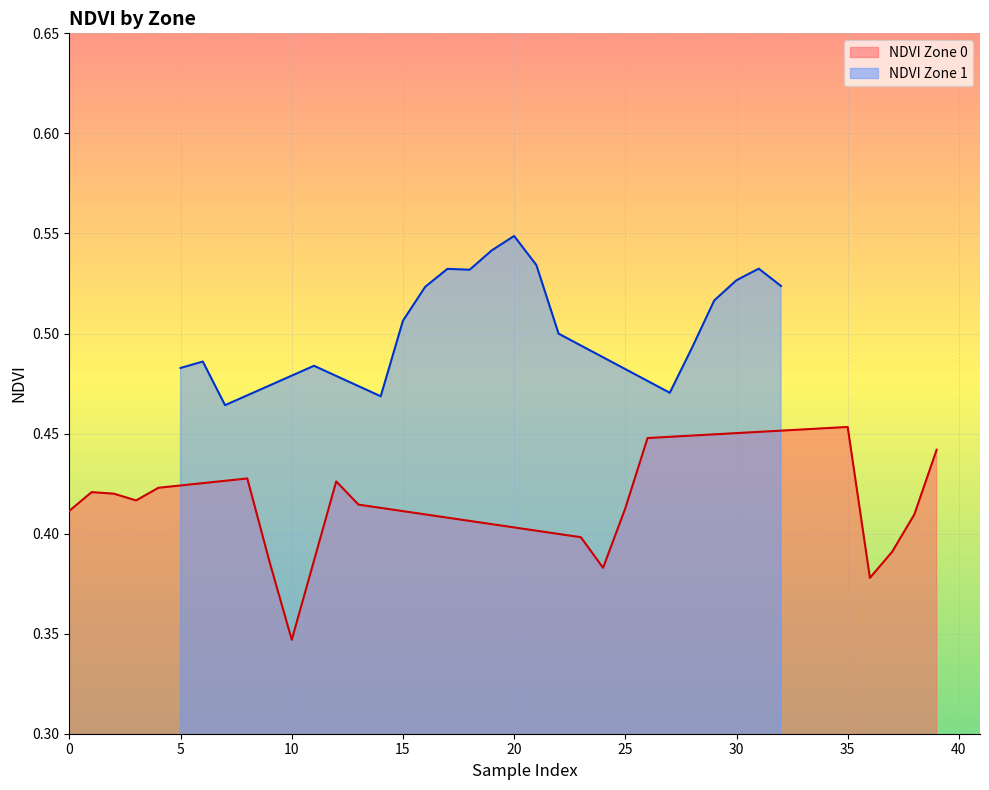

Does the chart display data point markers on the line(s)?

No